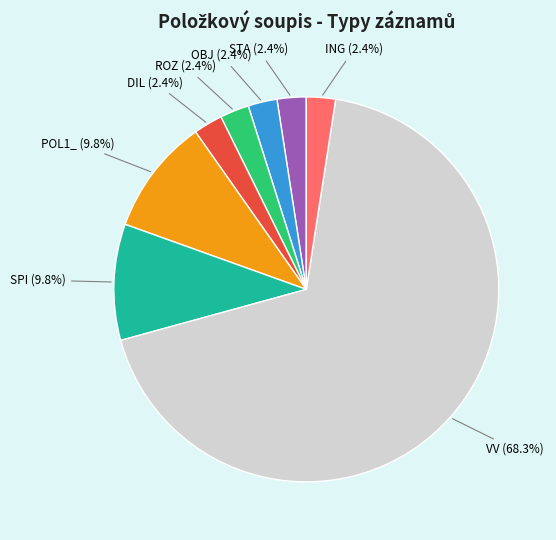

Is there a majority slice in this chart?

Yes